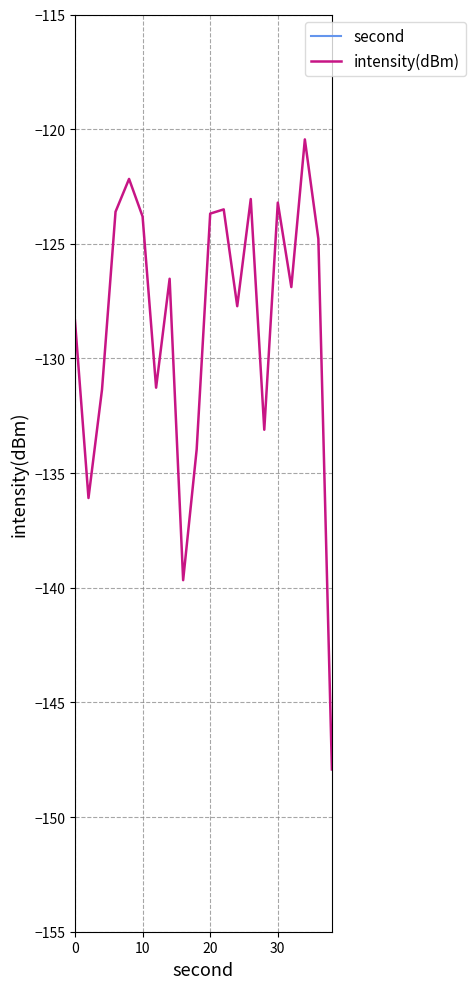

What is the minimum value for intensity(dBm)?

-147.9